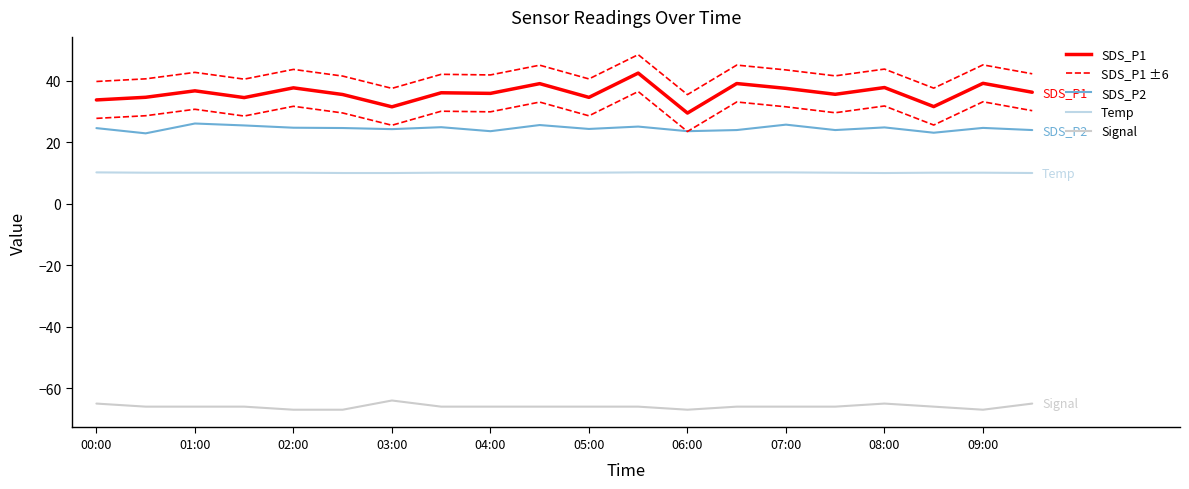

Does the chart display data point markers on the line(s)?

No